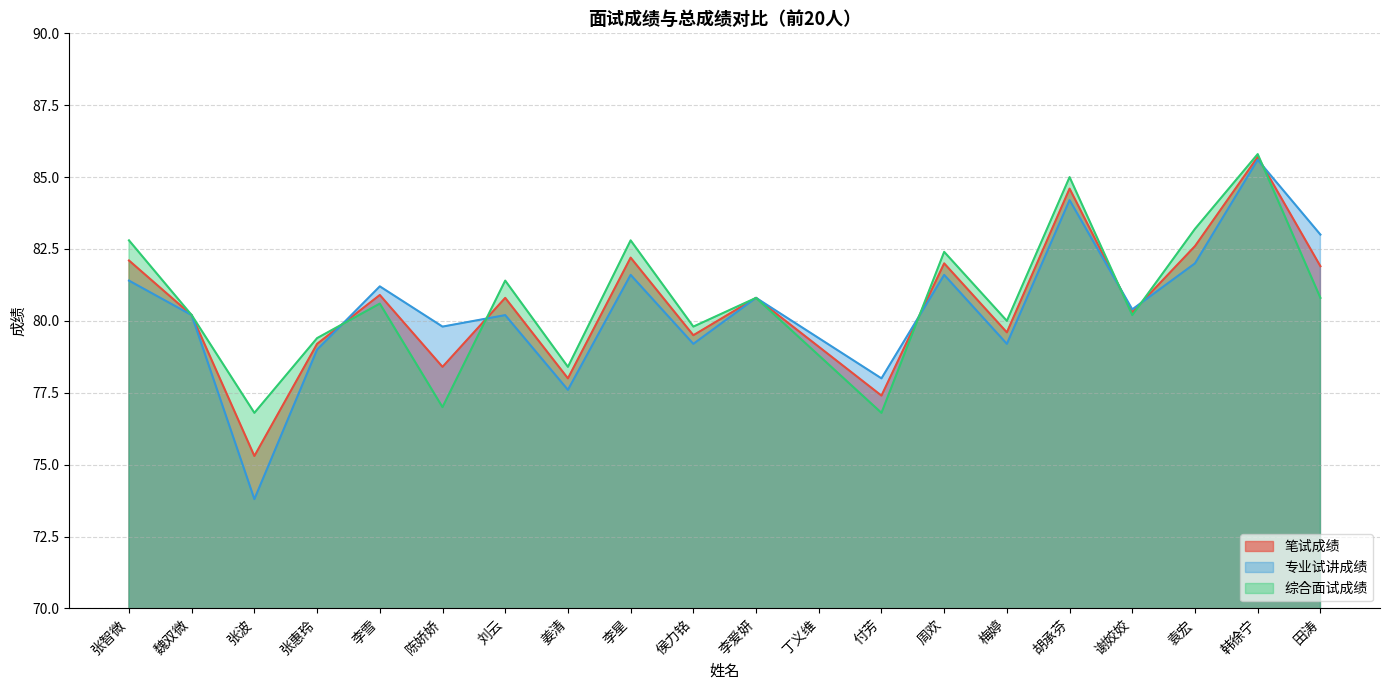

True or false: 专业试讲成绩 and 笔试成绩 intersect in this chart.

True